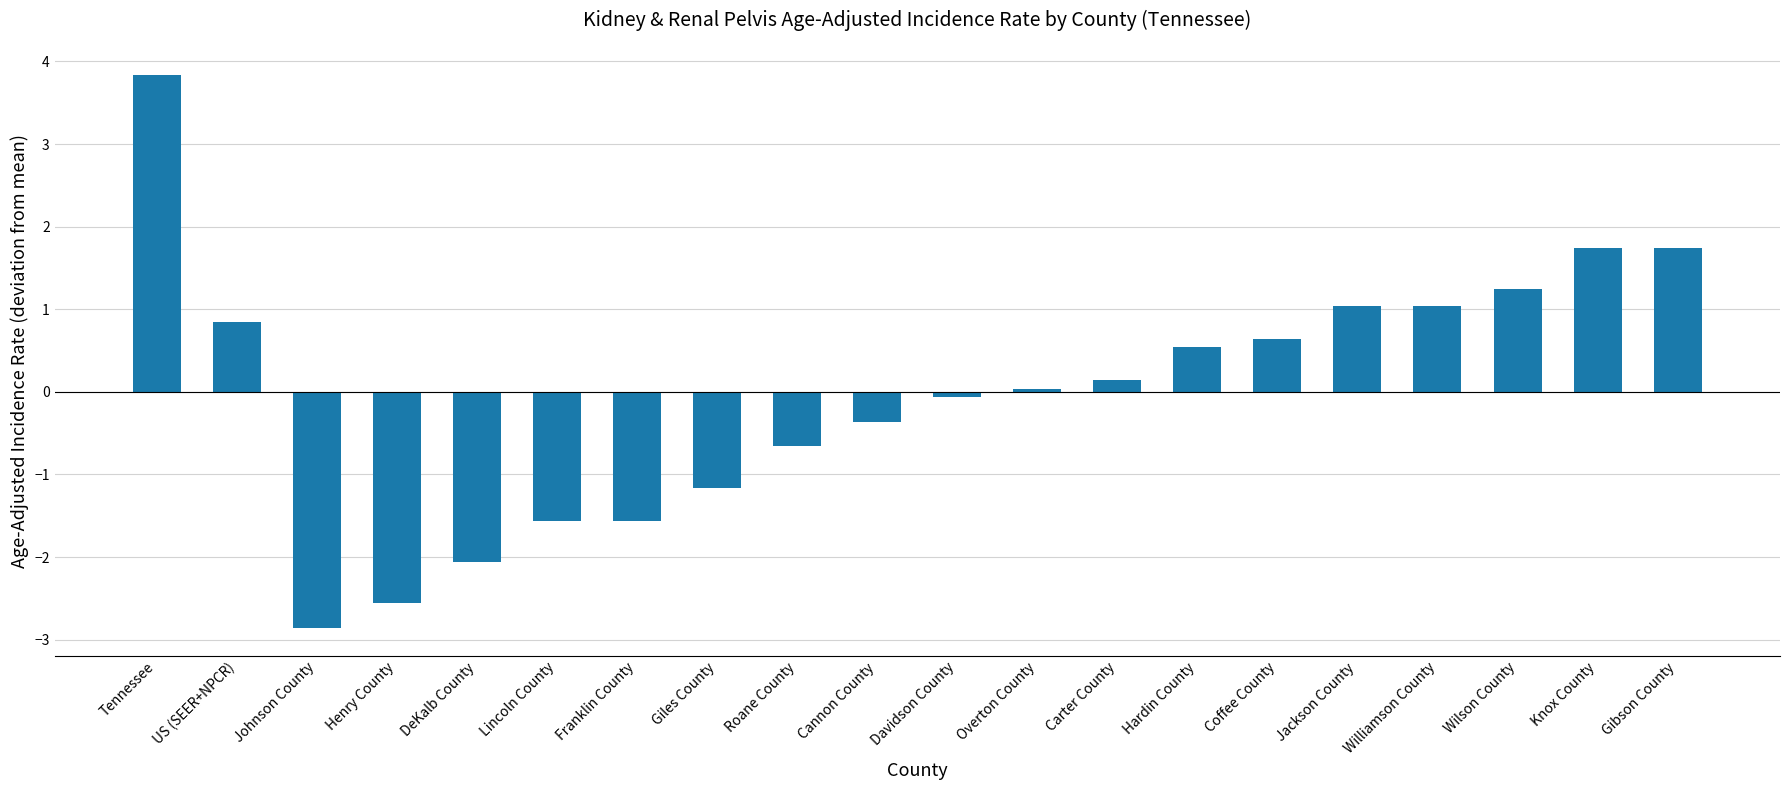

True or false: the data shows -2.5 at Franklin County.

False